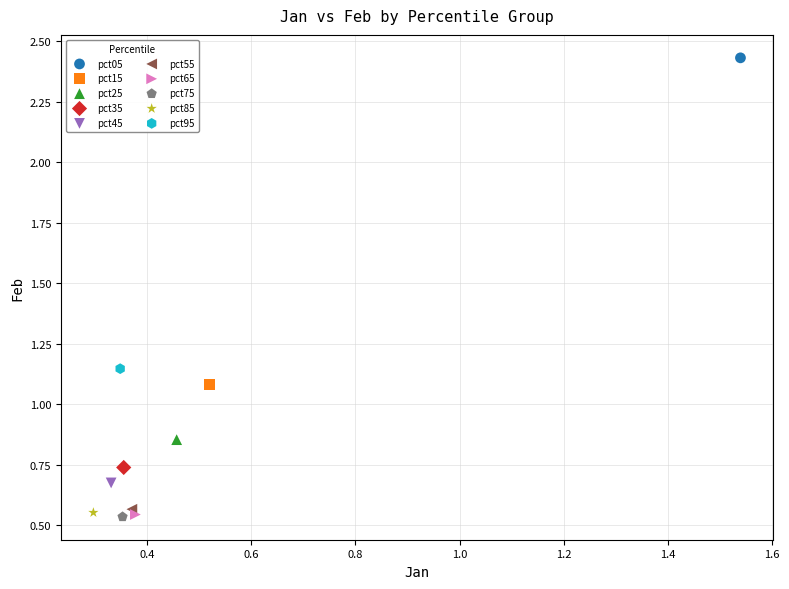

What are all the series names shown in the legend?

pct05, pct15, pct25, pct35, pct45, pct55, pct65, pct75, pct85, pct95